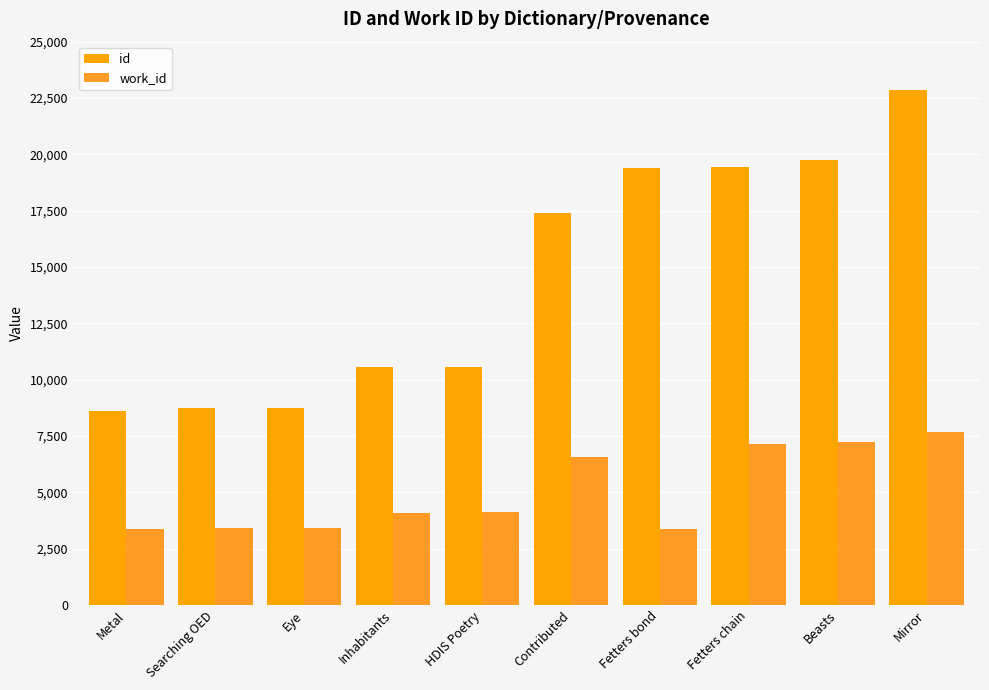

Count the number of categories in the chart.

10